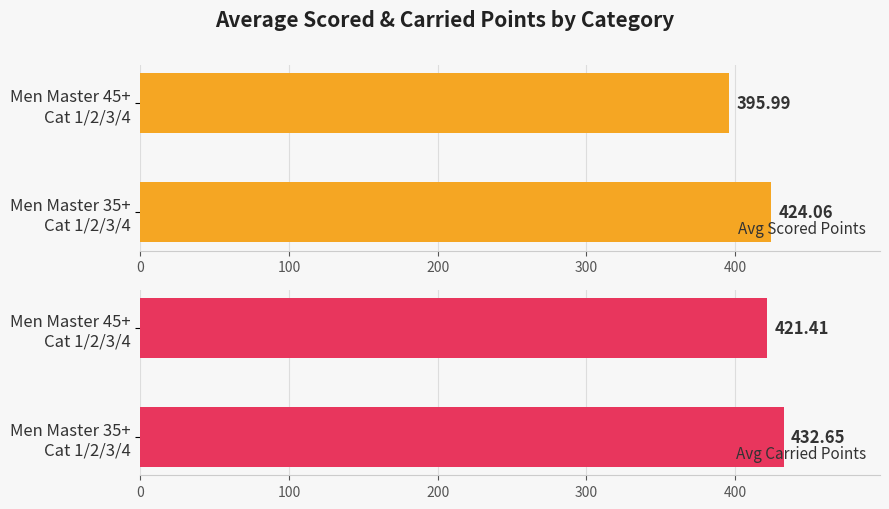

Where is Avg Carried Points nearest to the value 427?

Men Master 45+
Cat 1/2/3/4